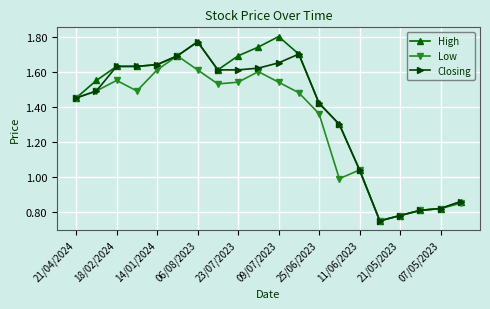

Is this an area chart (filled region under the line)?

No